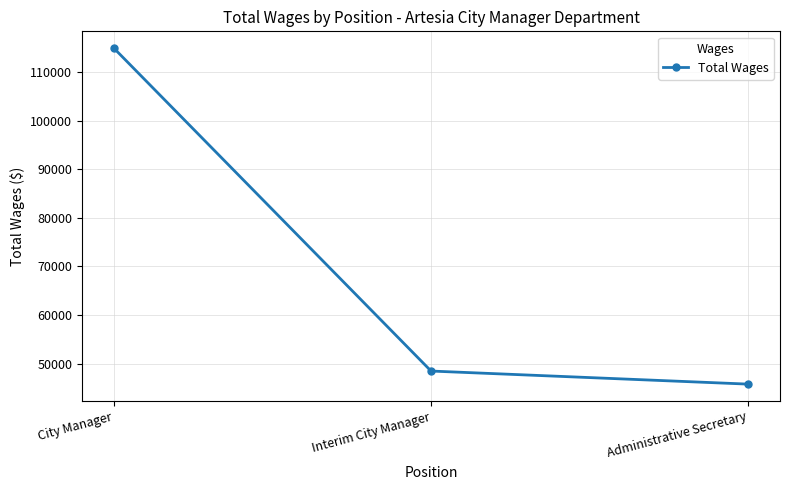

True or false: the data shows 48498 at Interim City Manager.

True